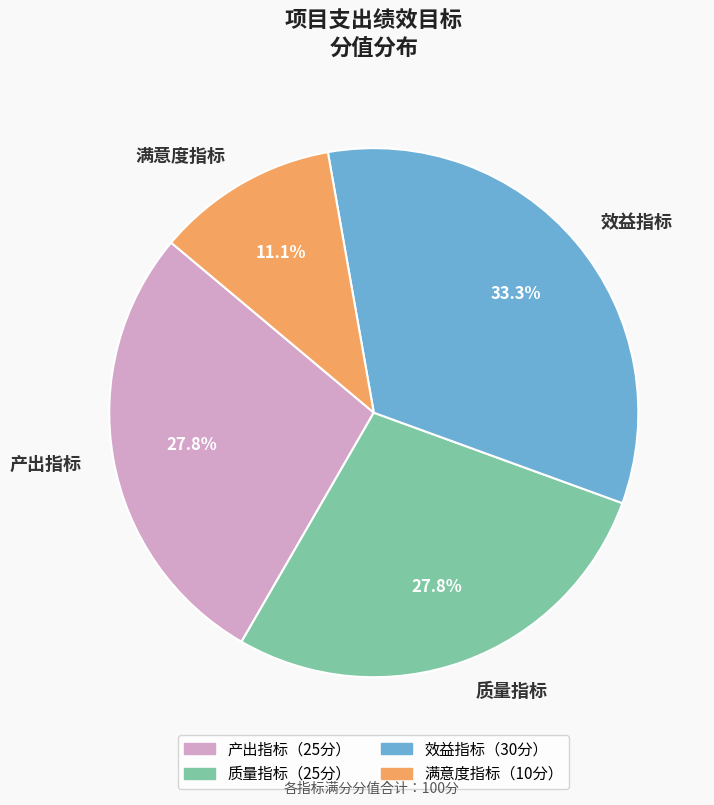

True or false: 质量指标 accounts for 28% of the total.

True